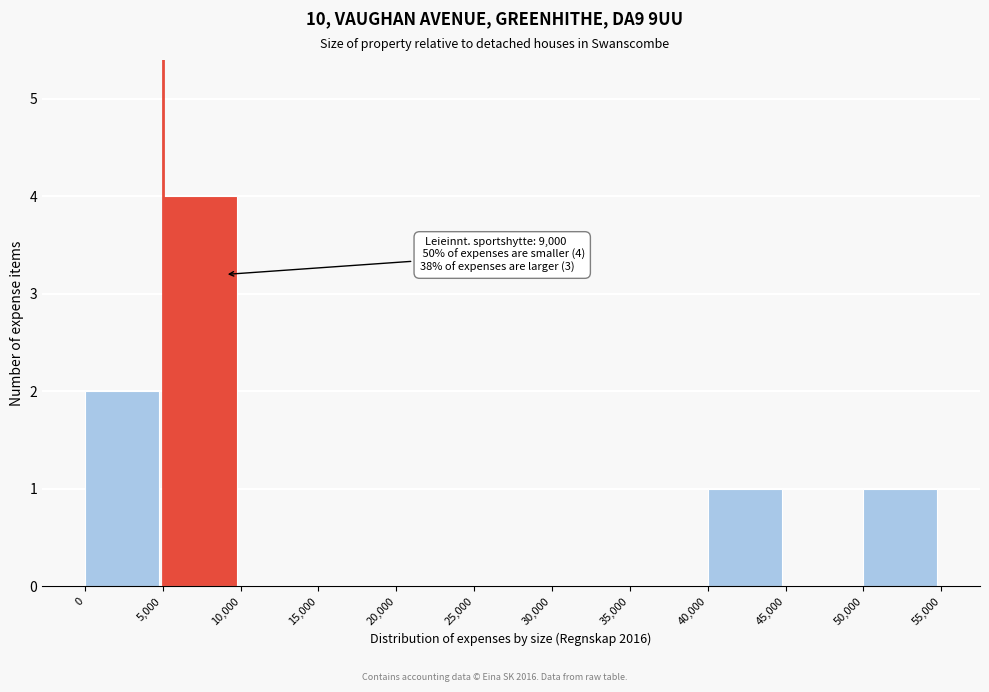

Which range on the x-axis has the tallest bar?

5,000 to 10,000